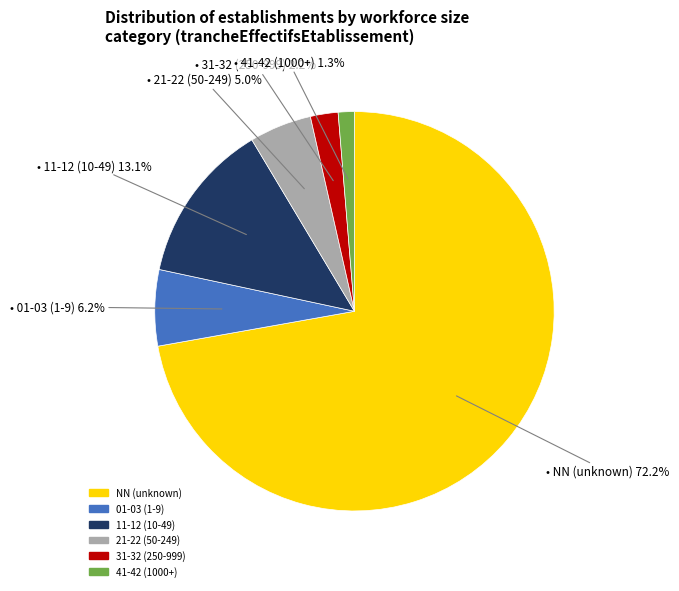

Is there a majority slice in this chart?

Yes